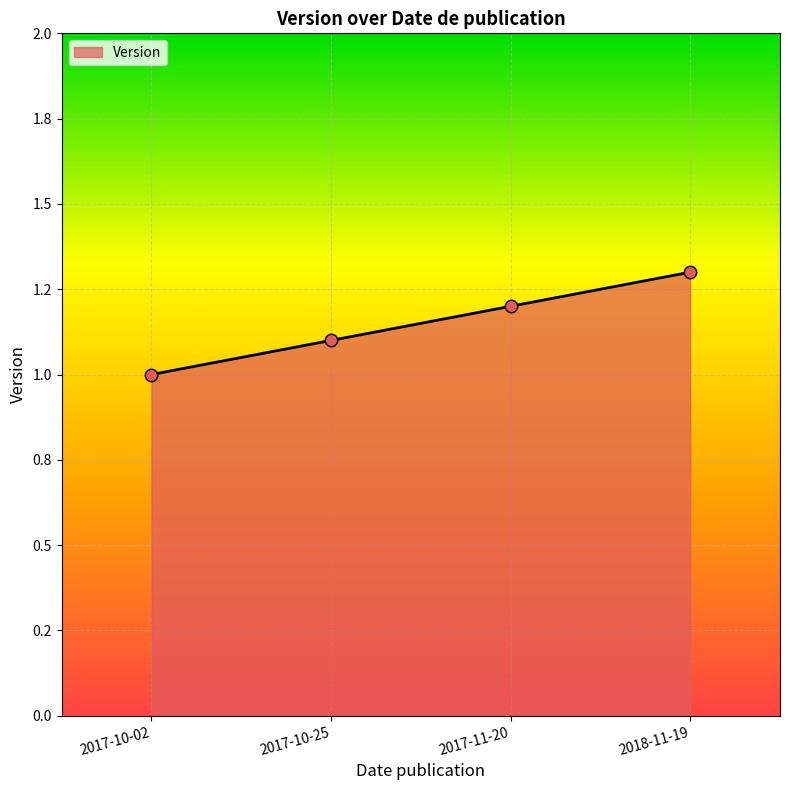

Which has a higher value, 2017-10-02 or 2017-10-25?

2017-10-25